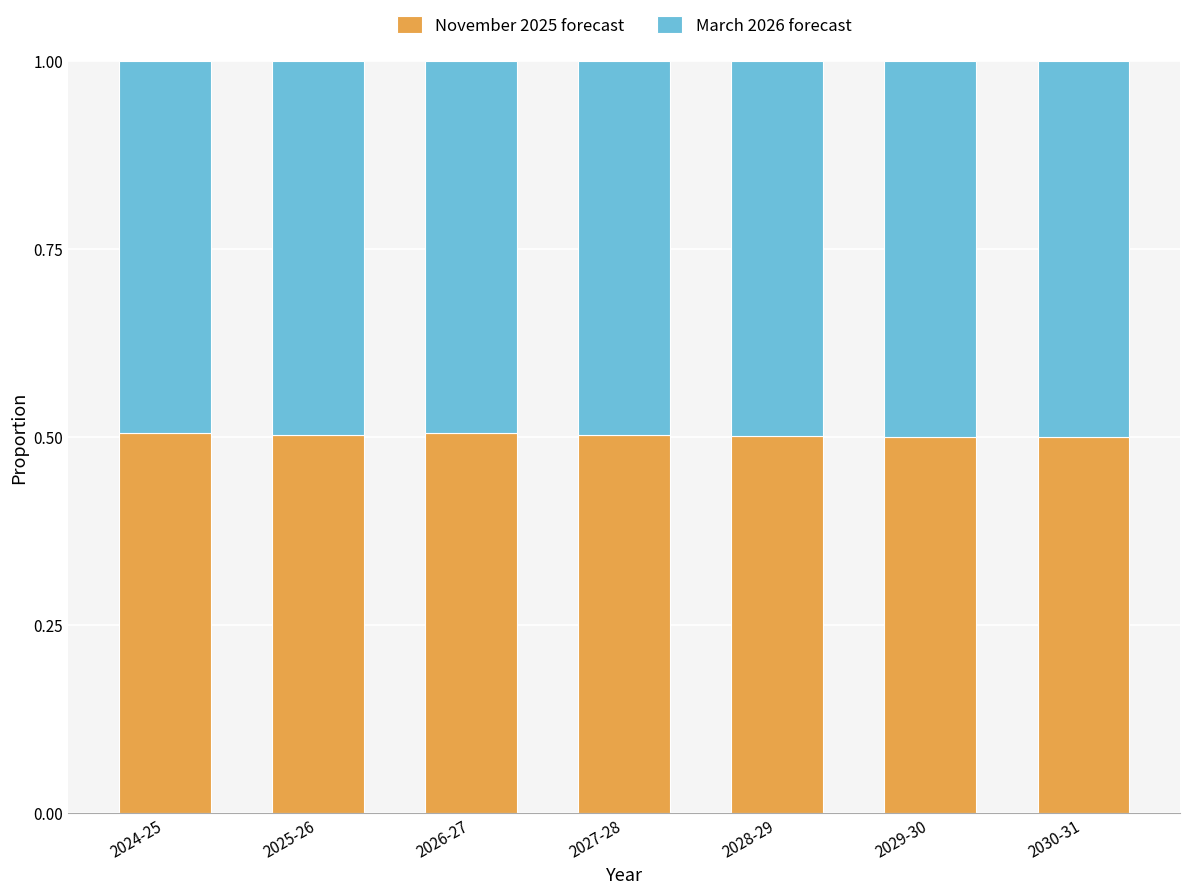

What is the total value across all series at 2026-27?

1.0